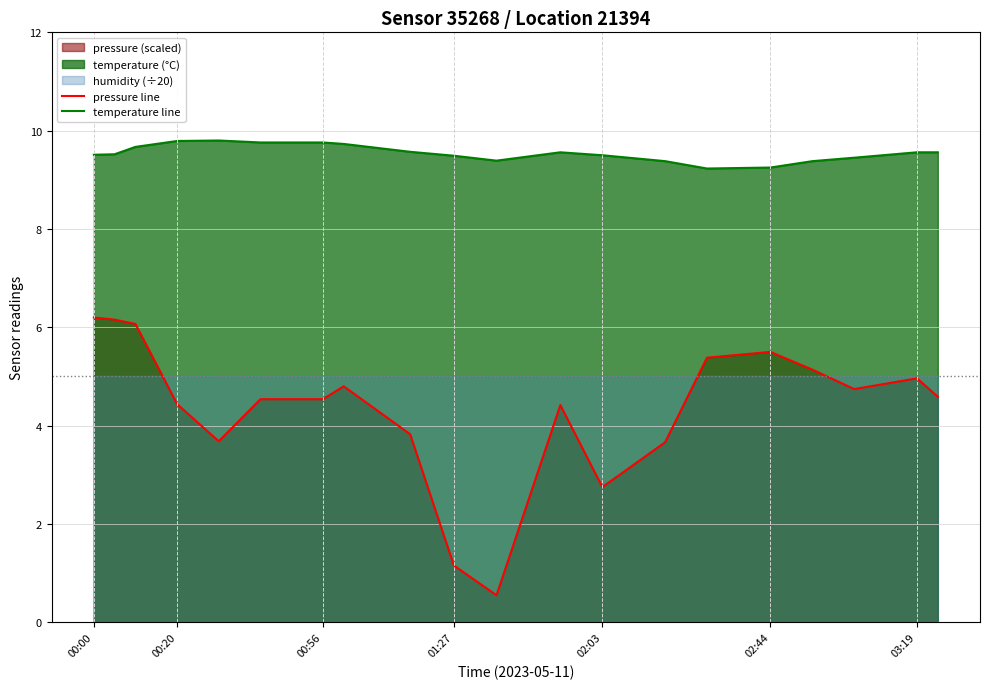

What is the difference between the second highest and minimum values in the pressure line series?

5.6